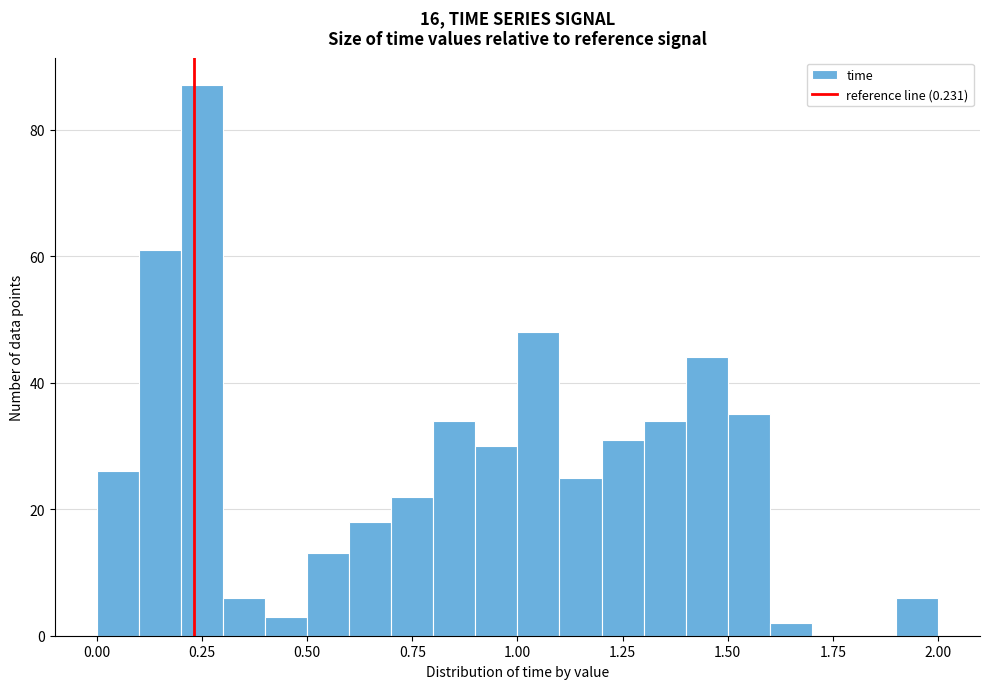

Around what value on the x-axis is the tallest bar? Give the approximate position of its centre, as read against the axis.

0.25